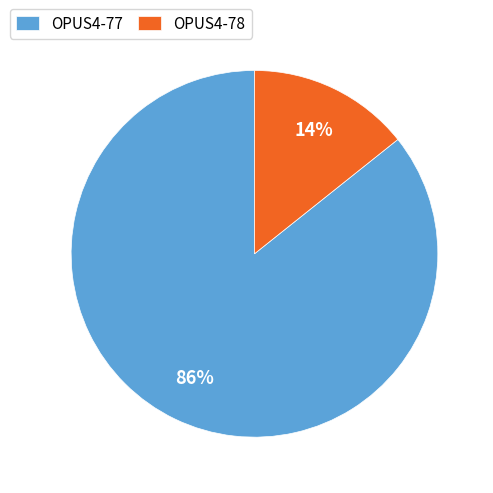

Which category has the smallest portion of the pie?

OPUS4-78